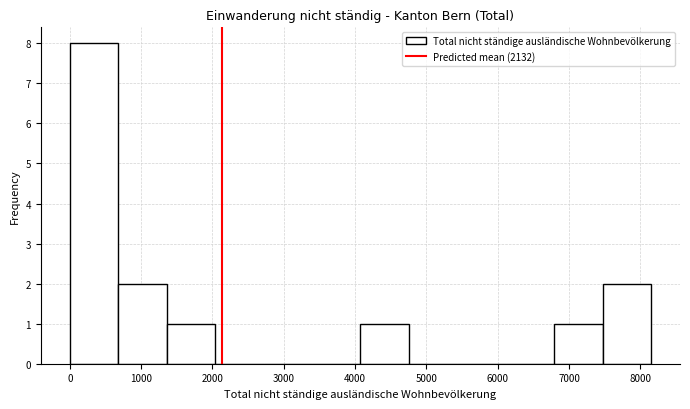

Which range on the x-axis has the tallest bar?

0 to 700